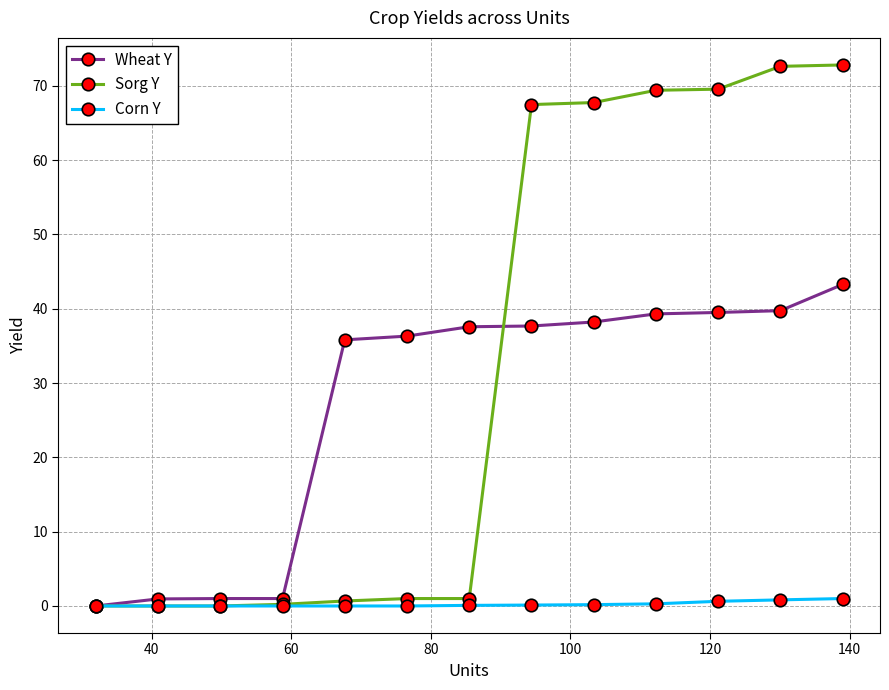

Which series has the widest spread of values?

Sorg Y